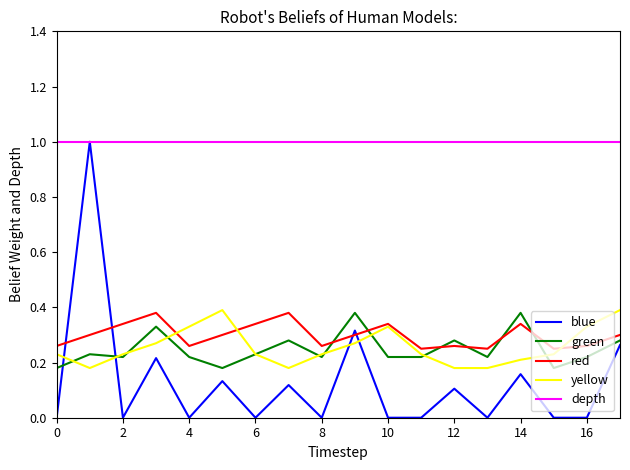

Which series has the largest total across all categories?

depth